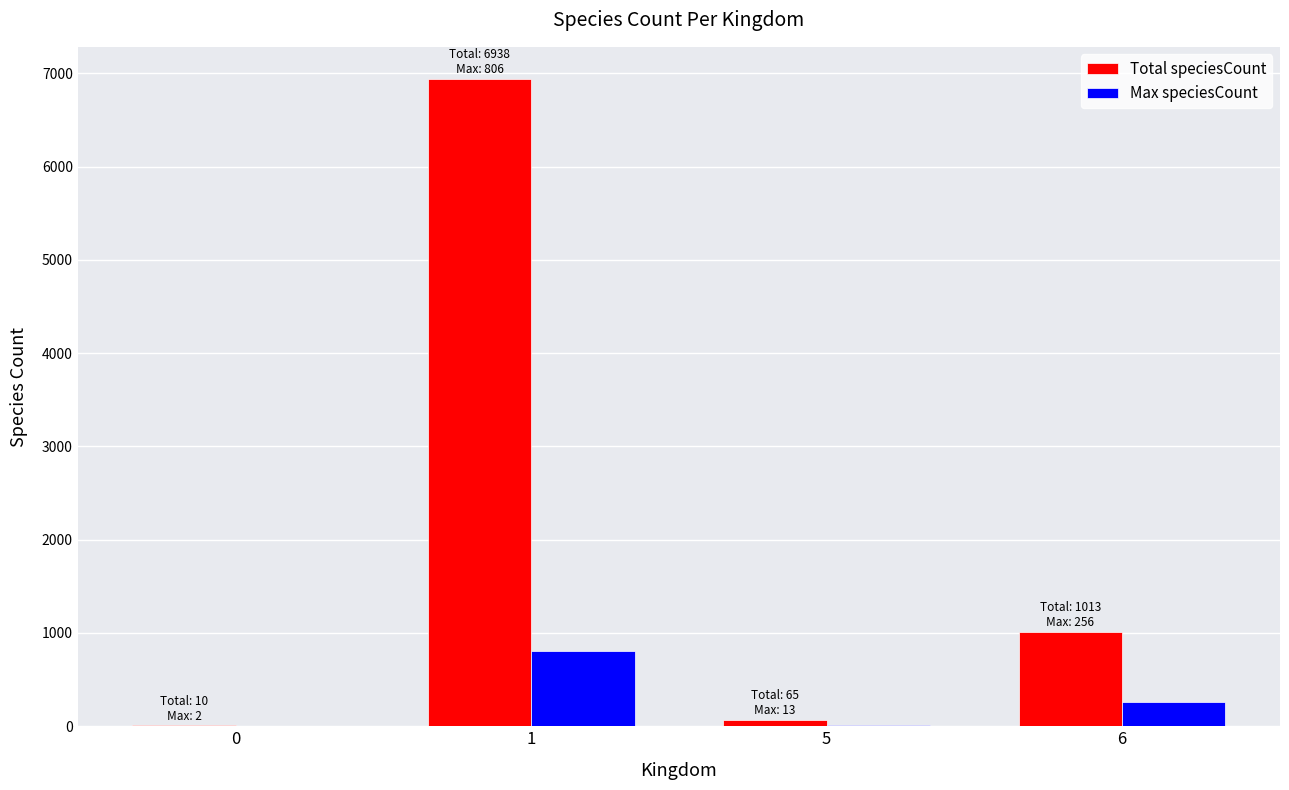

What is the spread (max minus min) of values at 6?

757